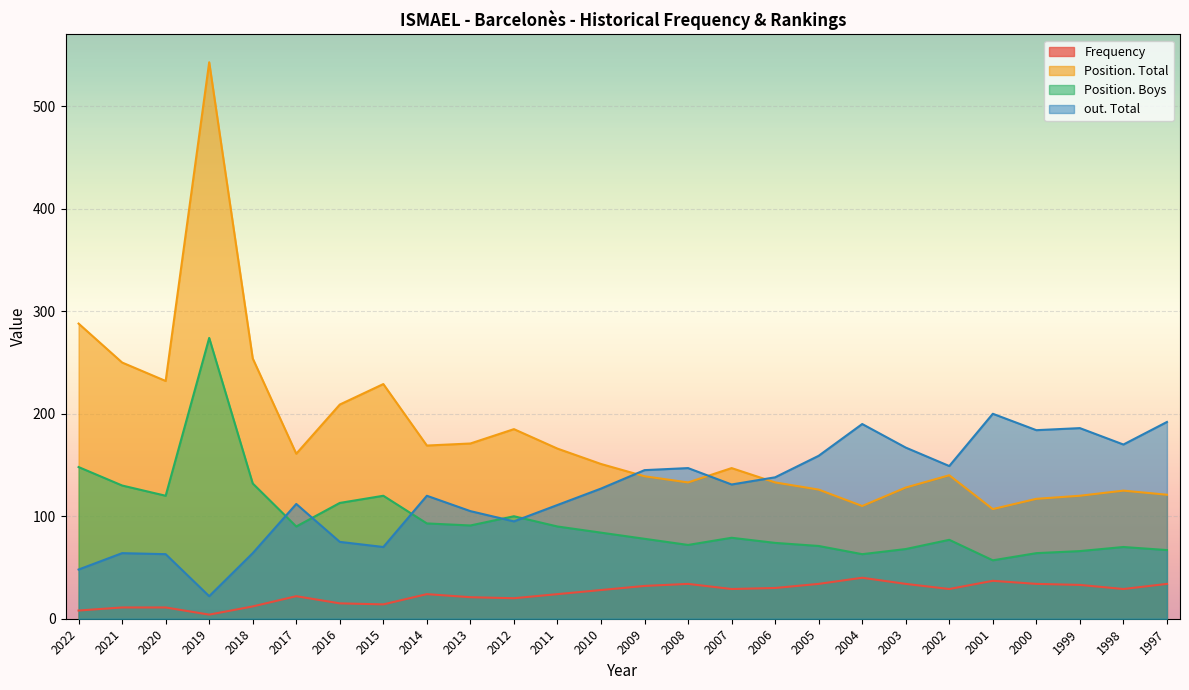

How many data points does each series have?

26